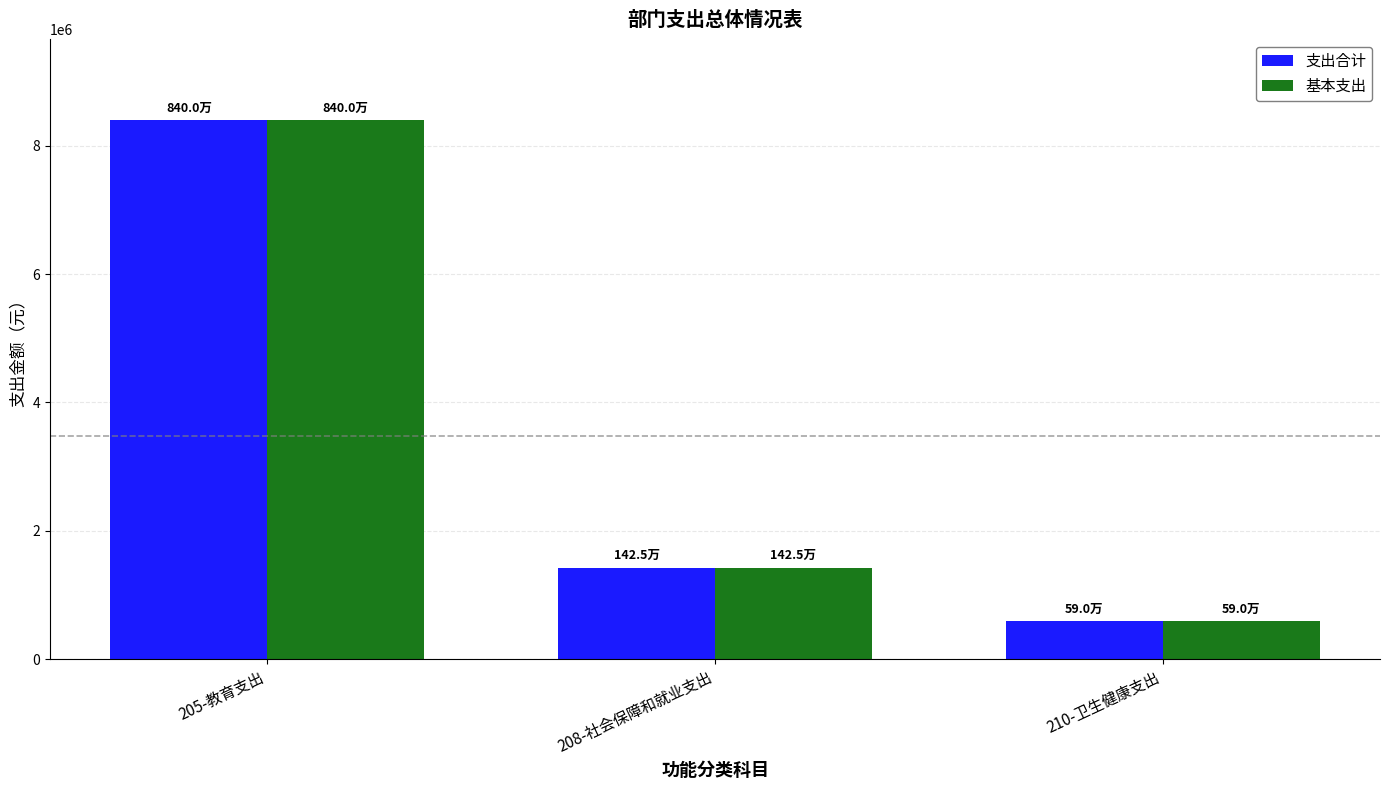

The value of 基本支出 at 205-教育支出 is 5561186.2. True or false?

False